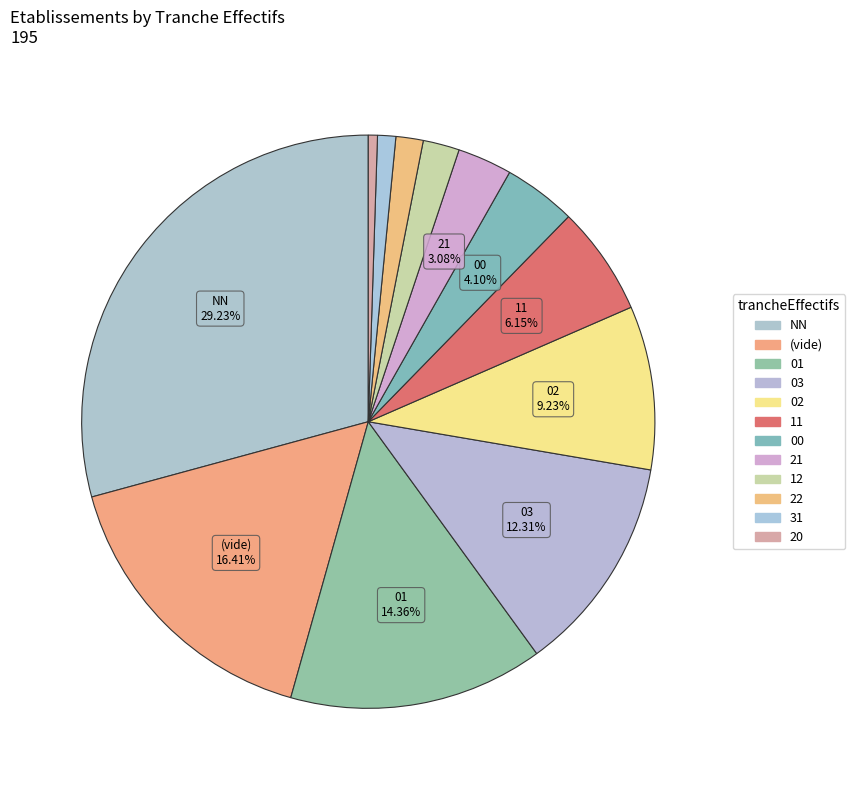

How many segments does this pie chart have?

12